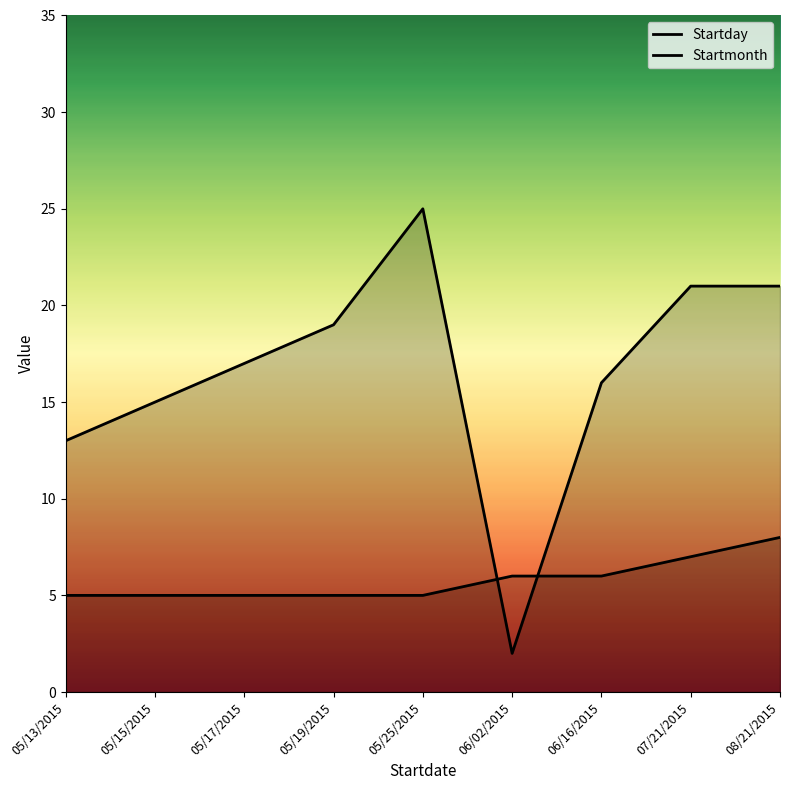

Which has a higher value, 05/17/2015 or 06/16/2015?

05/17/2015